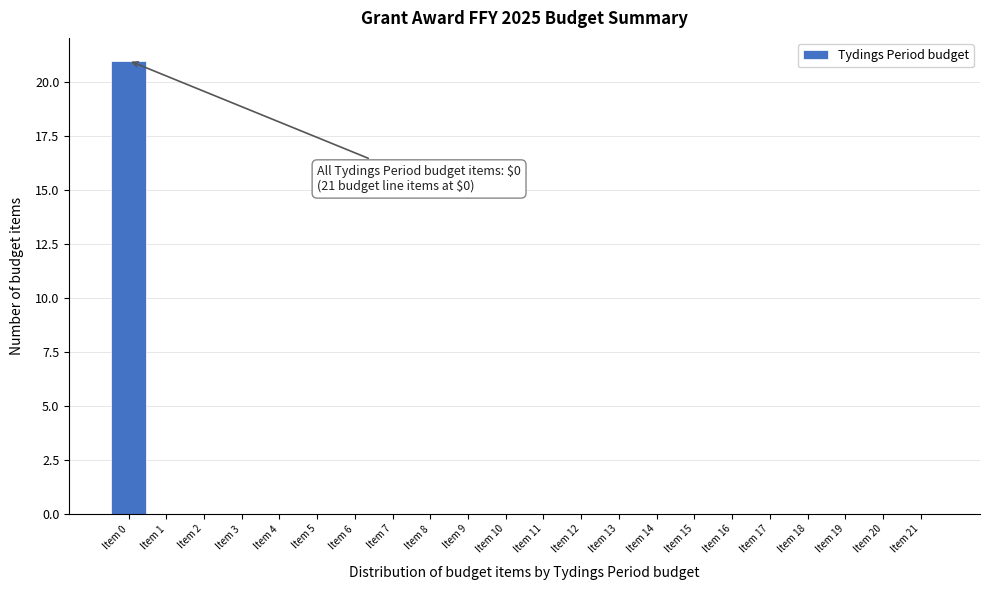

Reading right to left, list all the values displayed in this chart.

Item 21=0	Item 20=0	Item 19=0	Item 18=0	Item 17=0	Item 16=0	Item 15=0	Item 14=0	Item 13=0	Item 12=0	Item 11=0	Item 10=0	Item 9=0	Item 8=0	Item 7=0	Item 6=0	Item 5=0	Item 4=0	Item 3=0	Item 2=0	Item 1=0	Item 0=21